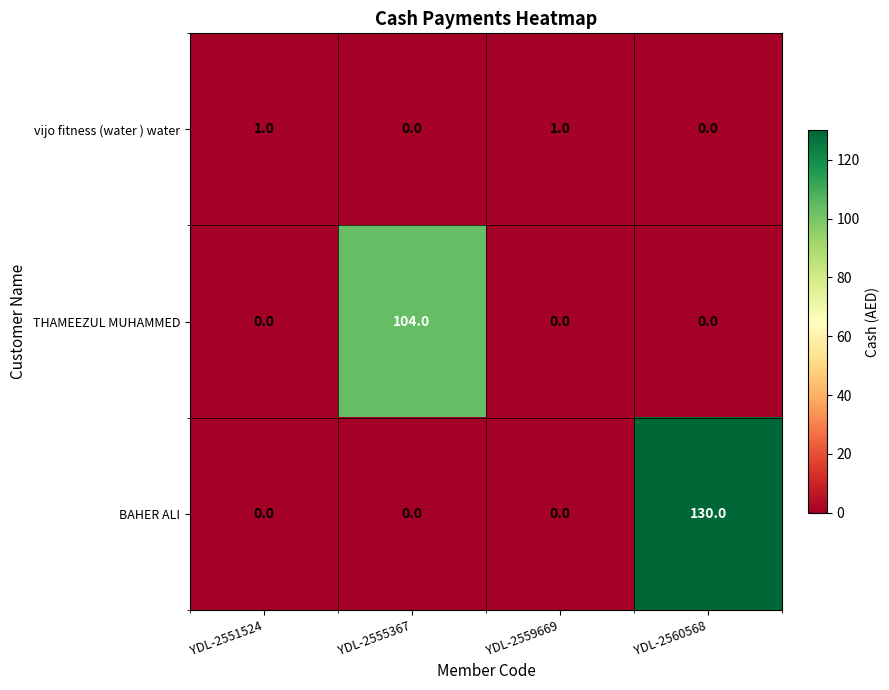

What is the total value across all series at YDL-2560568?

130